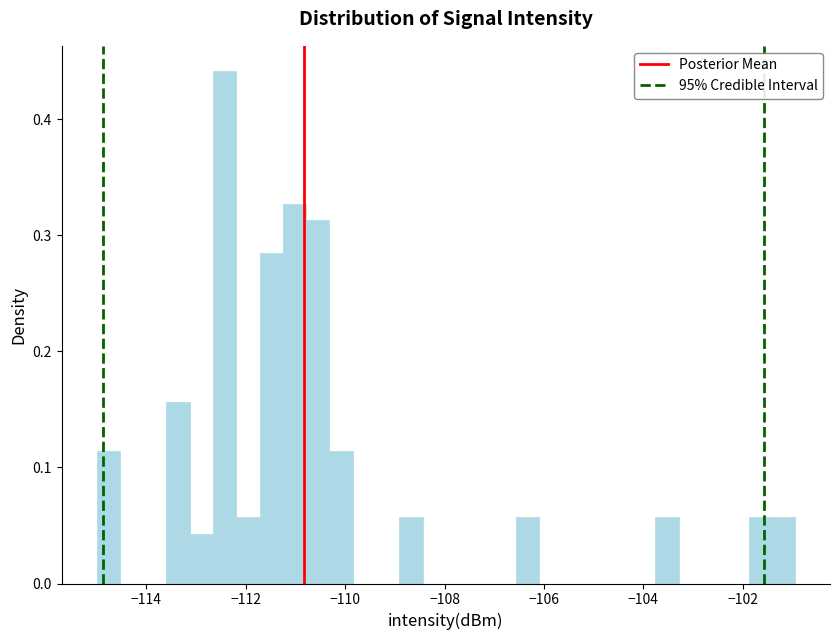

Around what value on the x-axis is the tallest bar? Give the approximate position of its centre, as read against the axis.

-112.4